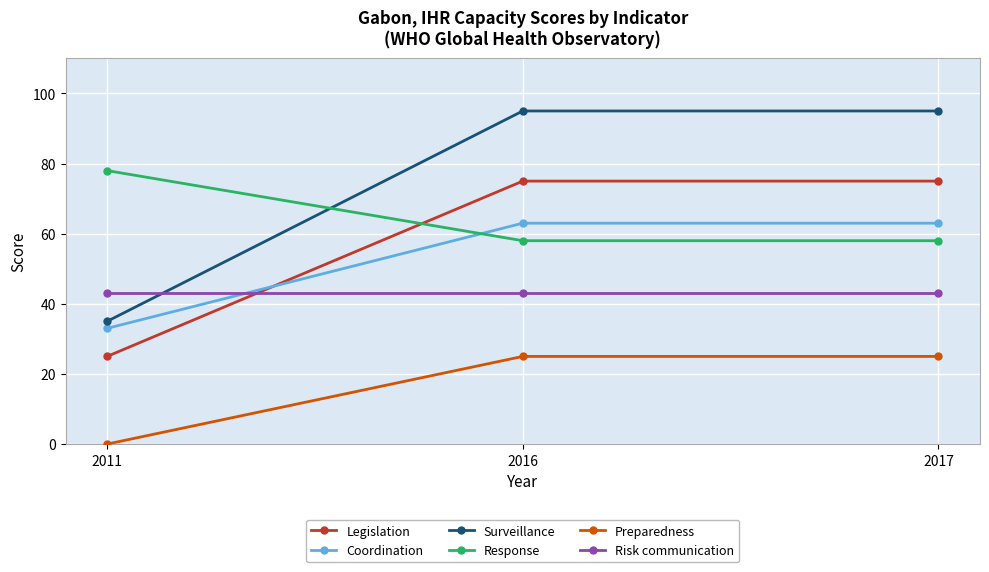

What is the sum of all Preparedness values?

50